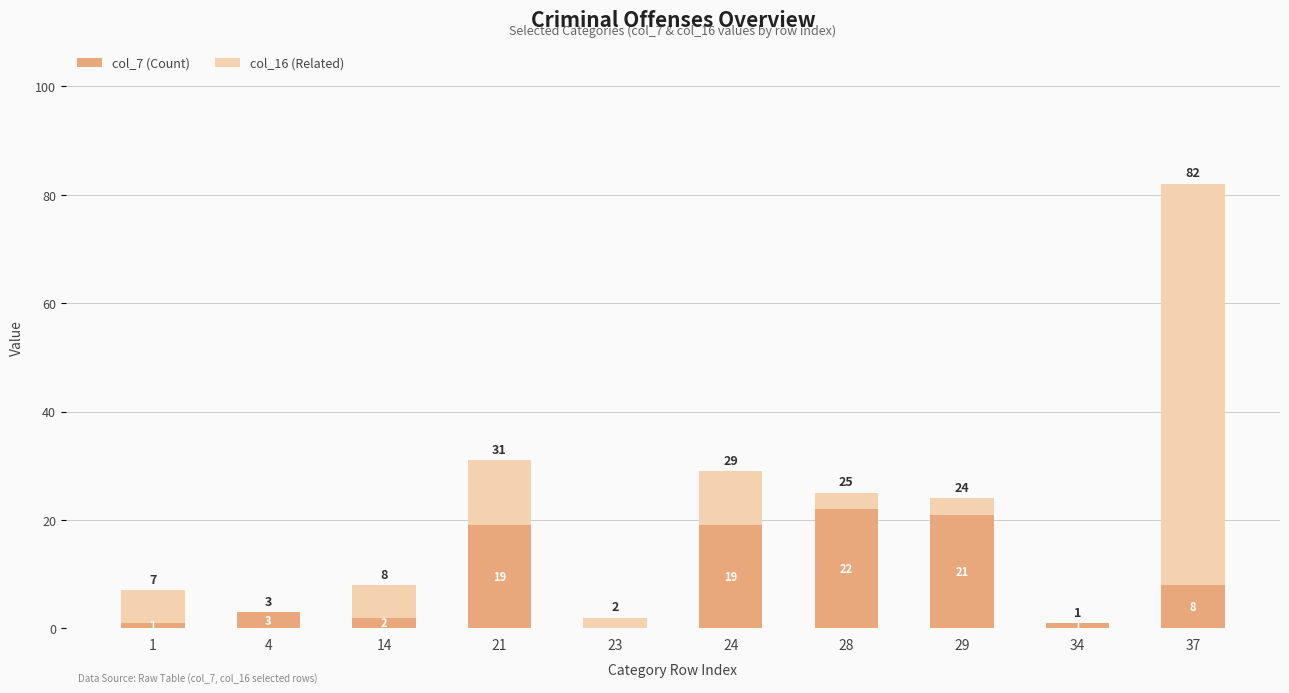

What is the sum of the col_7 (Count) values at 1 and 28?

23